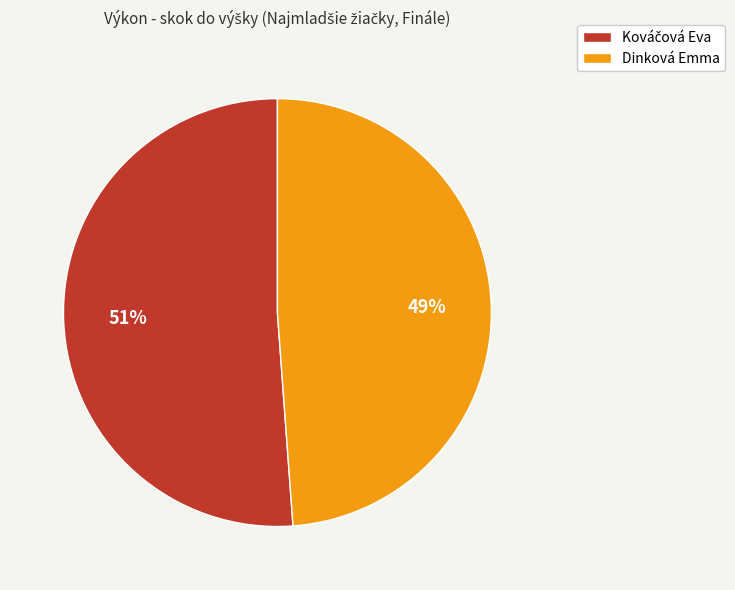

Count the number of slices in the pie.

2